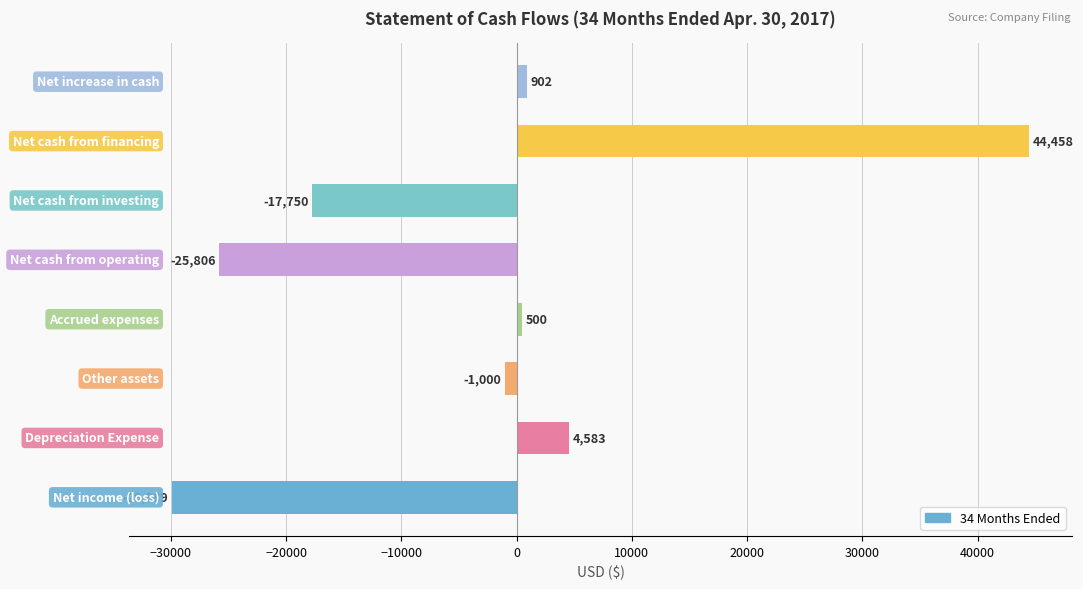

What is the sum of all values?

-24002